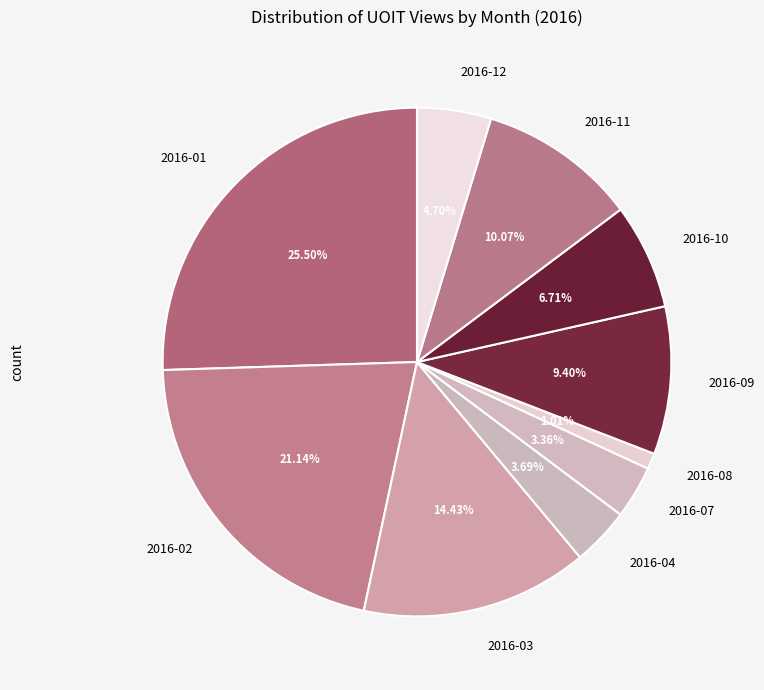

Do 2016-02 and 2016-10 together represent more than half of the pie?

No